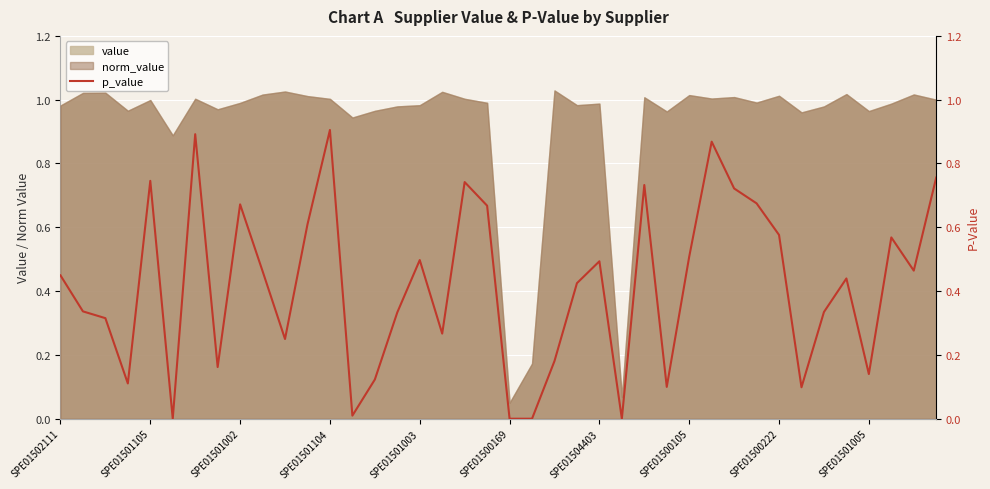

List the labels in order of value, largest first.

12, SPE01504403, 29, 39, SPE01501003, 18, 26, 30, 31, SPE01500222, 19, 11, 32, 37, 28, 16, 24, 38, SPE01501005, SPE01502111, 35, 23, SPE01501105, 34, 15, SPE01501002, 17, 10, 22, SPE01500105, 36, 14, SPE01501104, 27, 33, 13, SPE01500169, 20, 21, 25